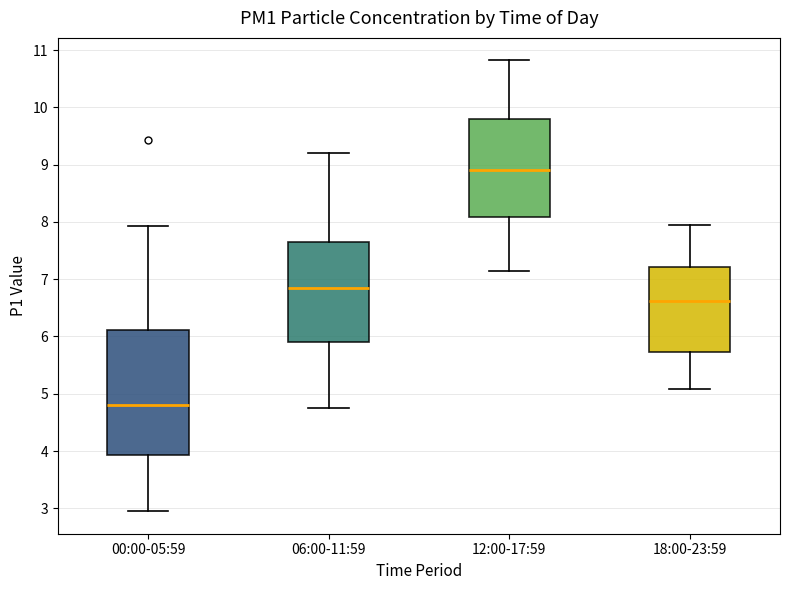

Reading left to right, read every box against the y-axis: the position of its median line, the range the box covers, and the ends of its whiskers. The values are not printed on the chart, so give them approximately, as read against the axis.

00:00-05:59: median 4.8, box 3.9 to 6.1, whiskers 3.0 to 7.9
06:00-11:59: median 6.8, box 5.9 to 7.7, whiskers 4.8 to 9.2
12:00-17:59: median 8.9, box 8.1 to 9.8, whiskers 7.2 to 10.8
18:00-23:59: median 6.6, box 5.7 to 7.2, whiskers 5.1 to 8.0